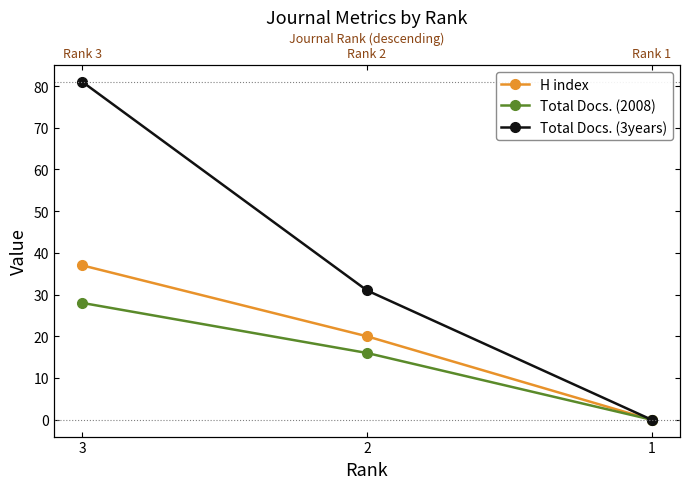

What are all the series names shown in the legend?

H index, Total Docs. (2008), Total Docs. (3years)